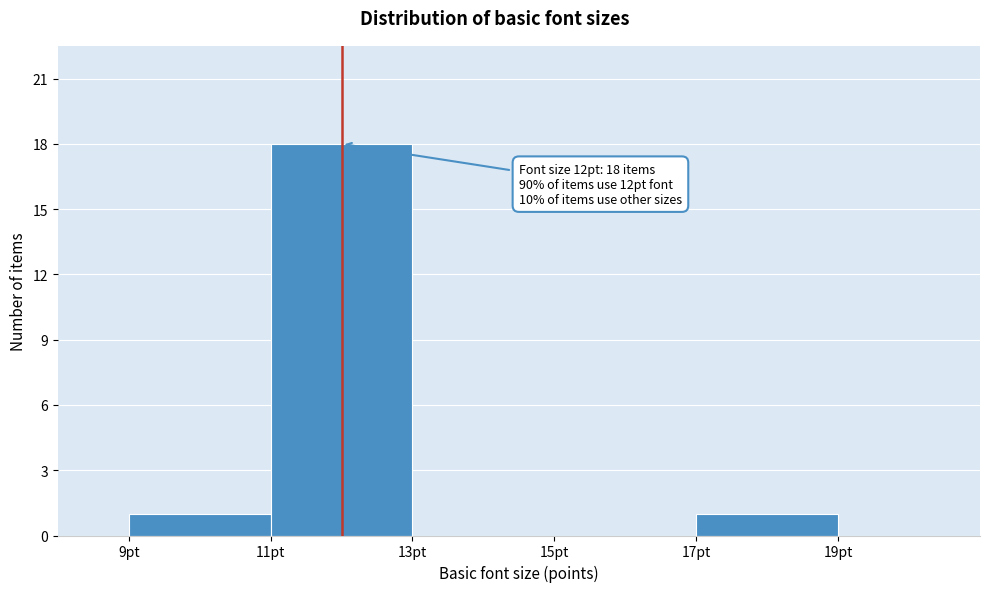

Which range on the x-axis has the tallest bar?

11 to 13